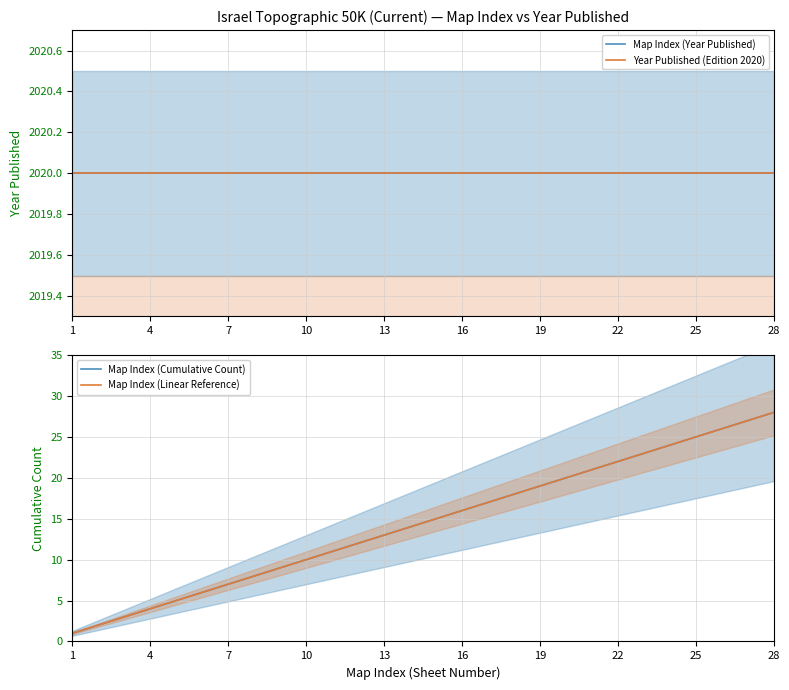

True or false: Map Index (Linear Reference) and Map Index (Cumulative Count) intersect in this chart.

False